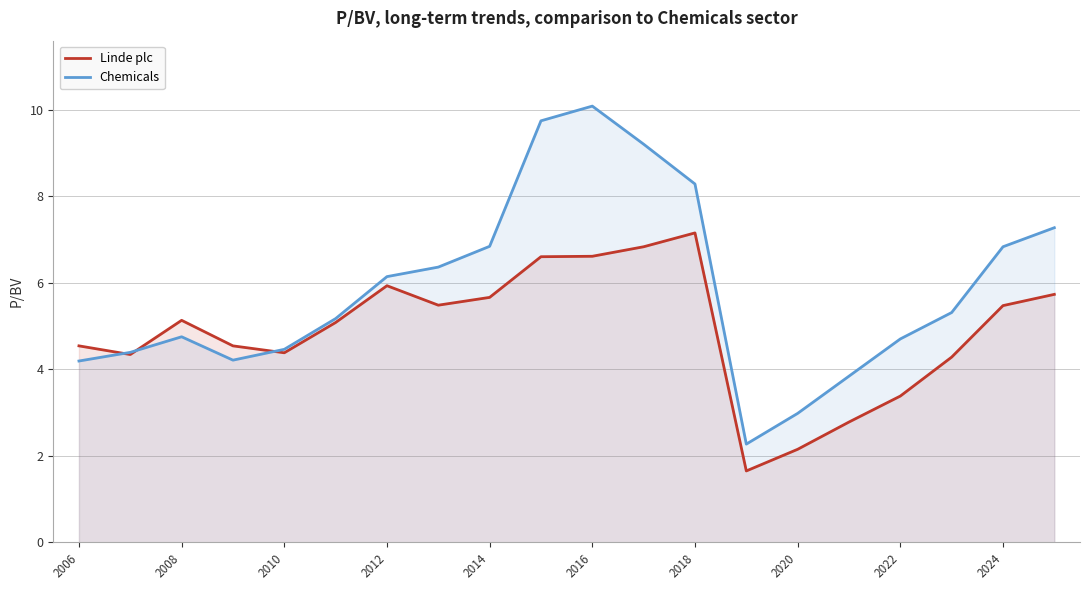

What is the spread (max minus min) of values at 2018?

1.1